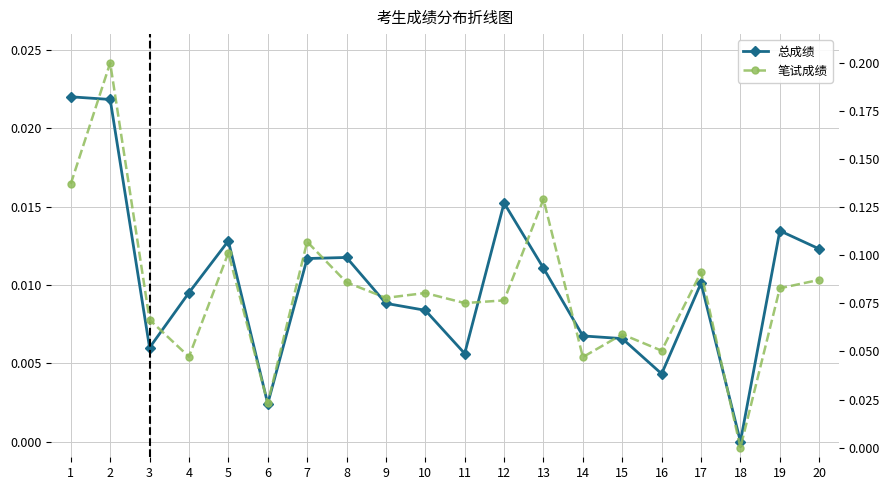

True or false: 总成绩 and 笔试成绩 intersect in this chart.

False